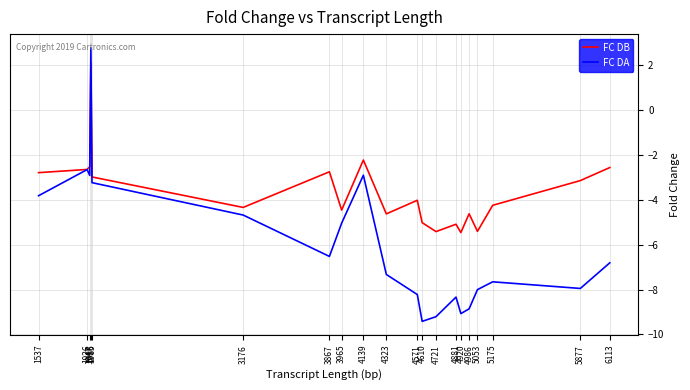

In FC DA, how many points are lower than both neighbors (excluding endpoints)?

5